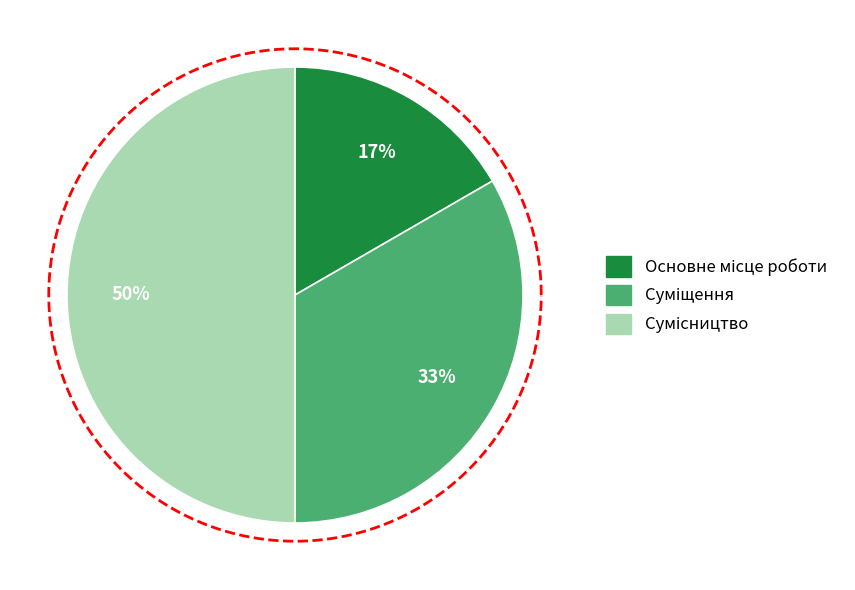

To the nearest percent, what percentage of the pie is Основне місце роботи?

17%